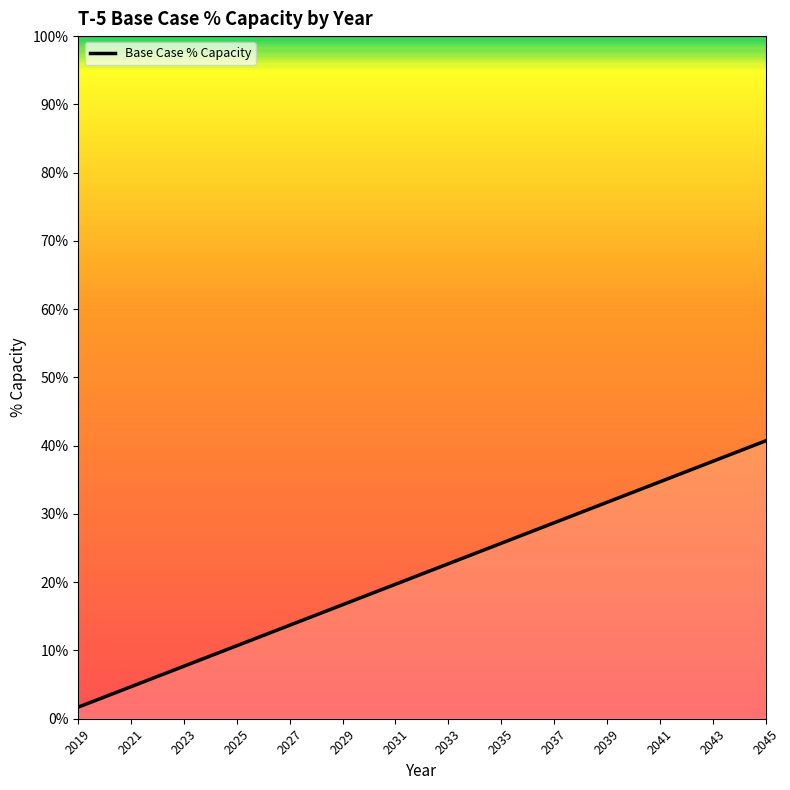

What is the value of the 20th point from the left?

0.3